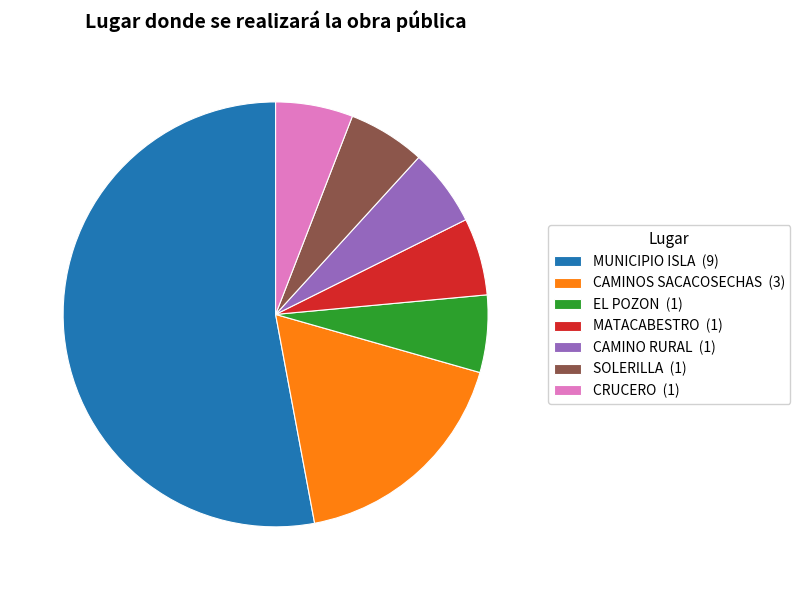

Approximately how many times larger is the value at CAMINO RURAL (1) compared to CAMINOS SACACOSECHAS (3)?

0.3